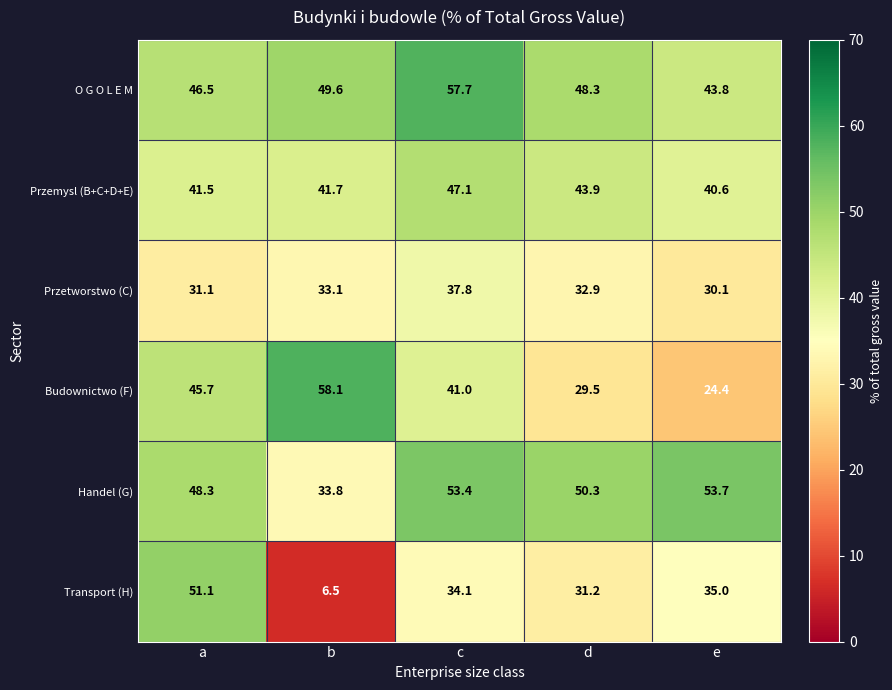

List the series in order of their peak value, lowest first.

Przetworstwo (C), Przemysl (B+C+D+E), Transport (H), Handel (G), O G O L E M, Budownictwo (F)